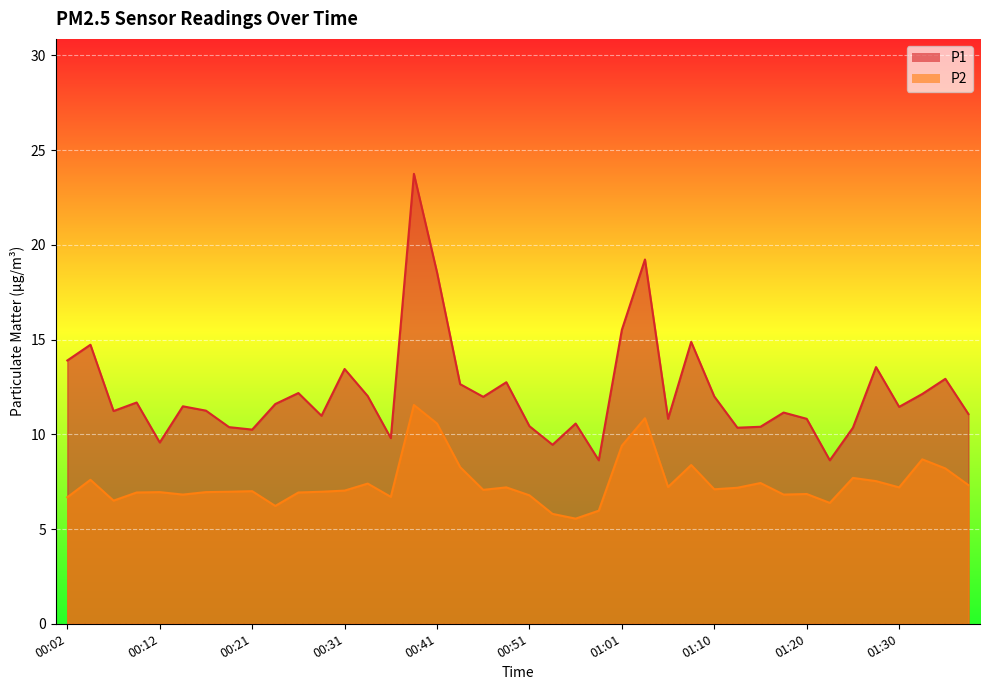

What is the smallest value displayed?

5.5